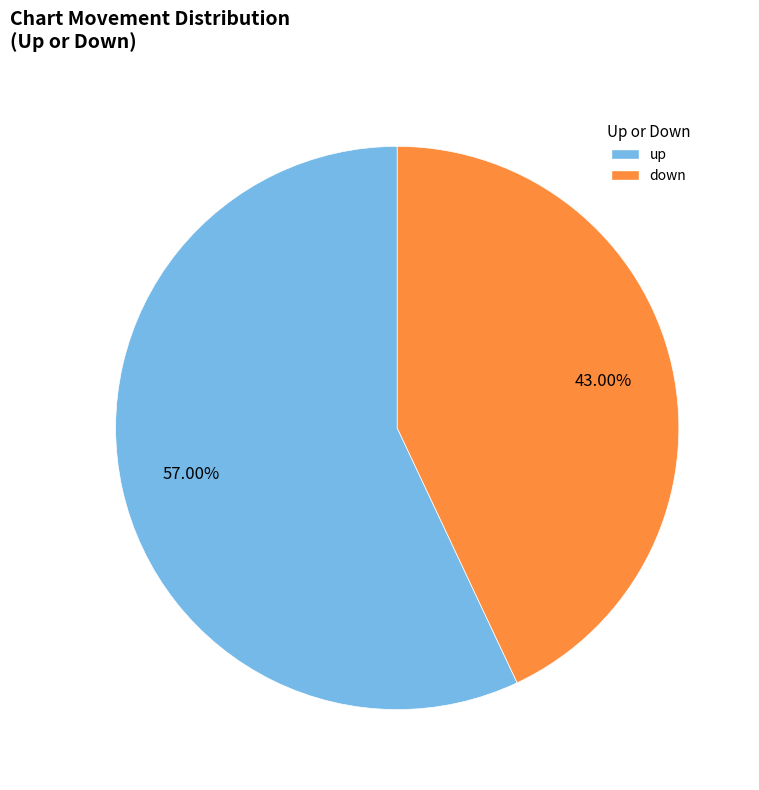

The down slice represents 35% of the pie. True or false?

False